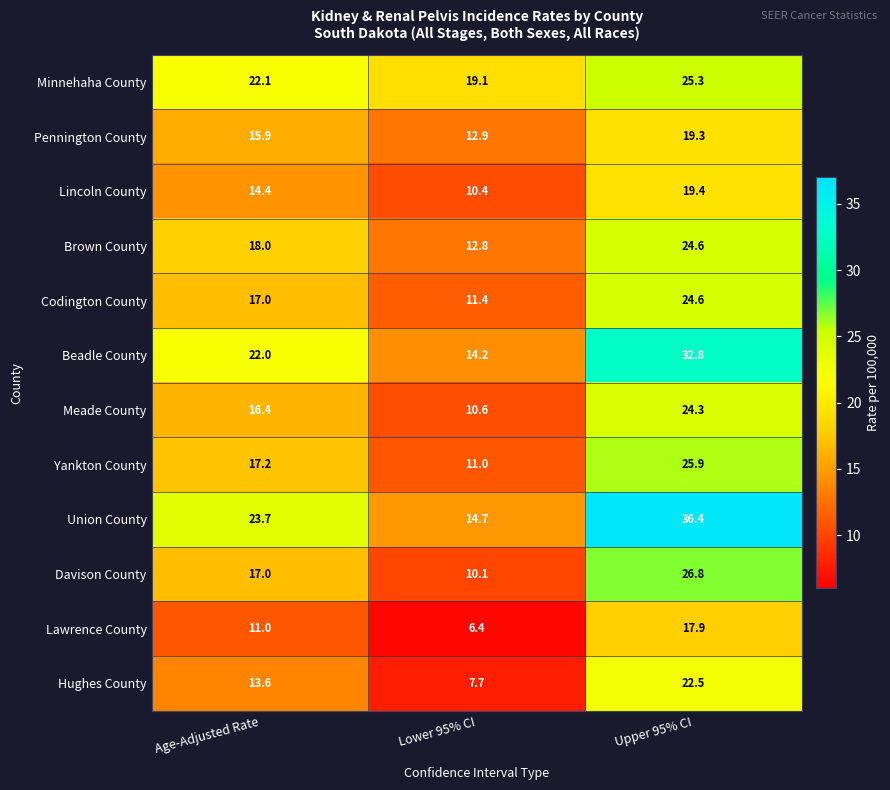

True or false: Pennington County has a value of 21.1 at Lower 95% CI.

False